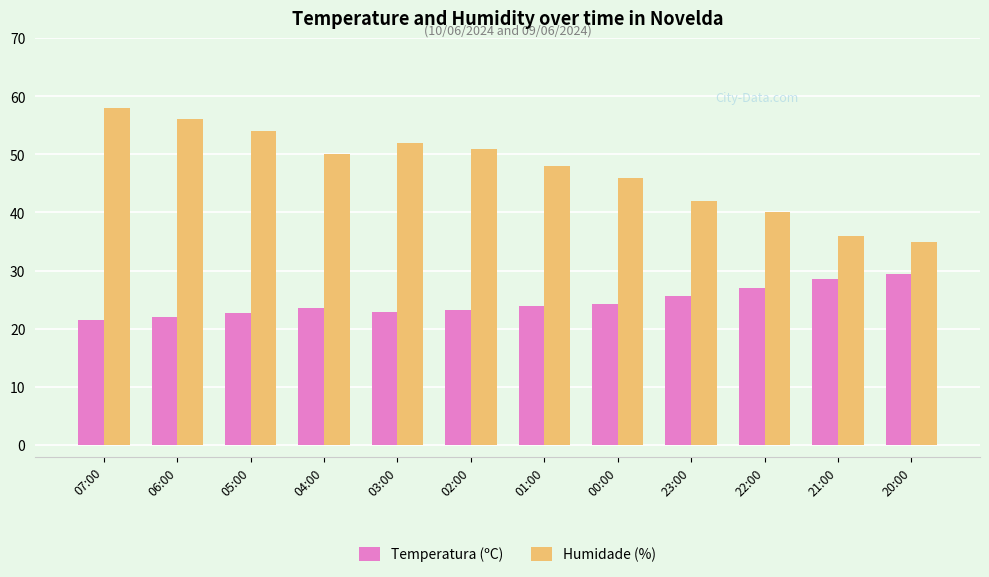

The Temperatura (ºC) series shows 39.9 at 01:00. True or false?

False